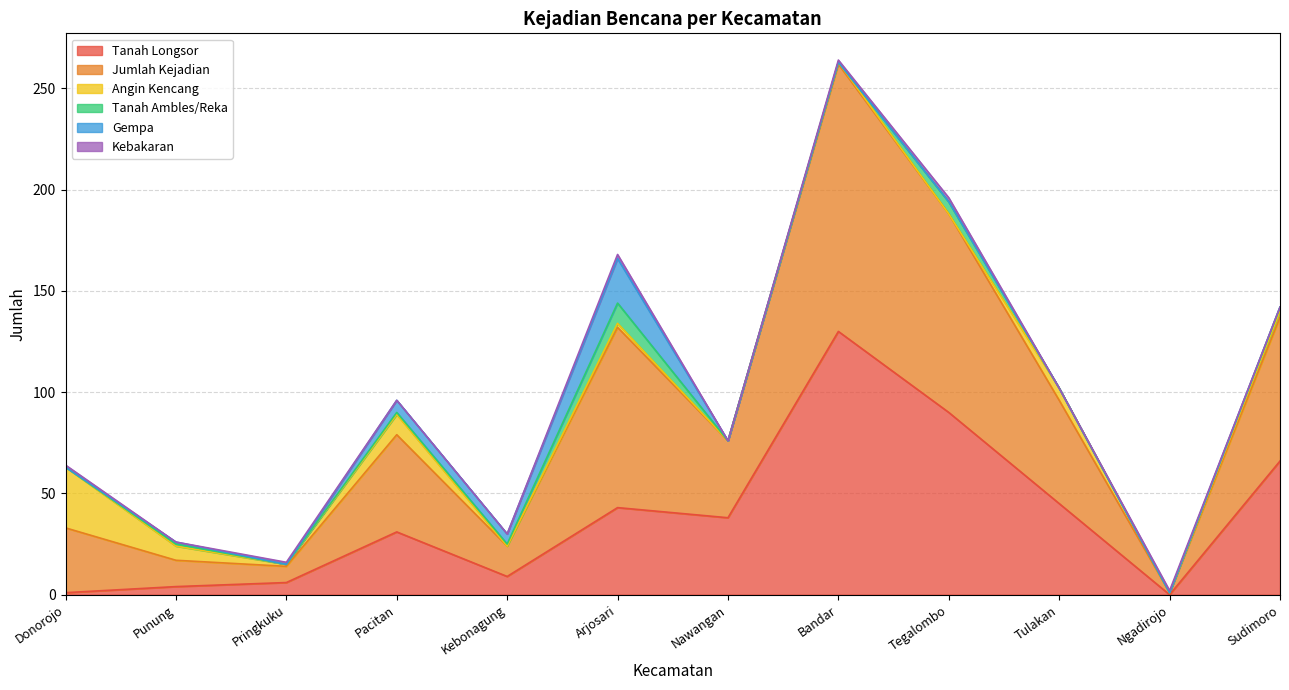

Between Pringkuku and Bandar, which is larger?

Bandar